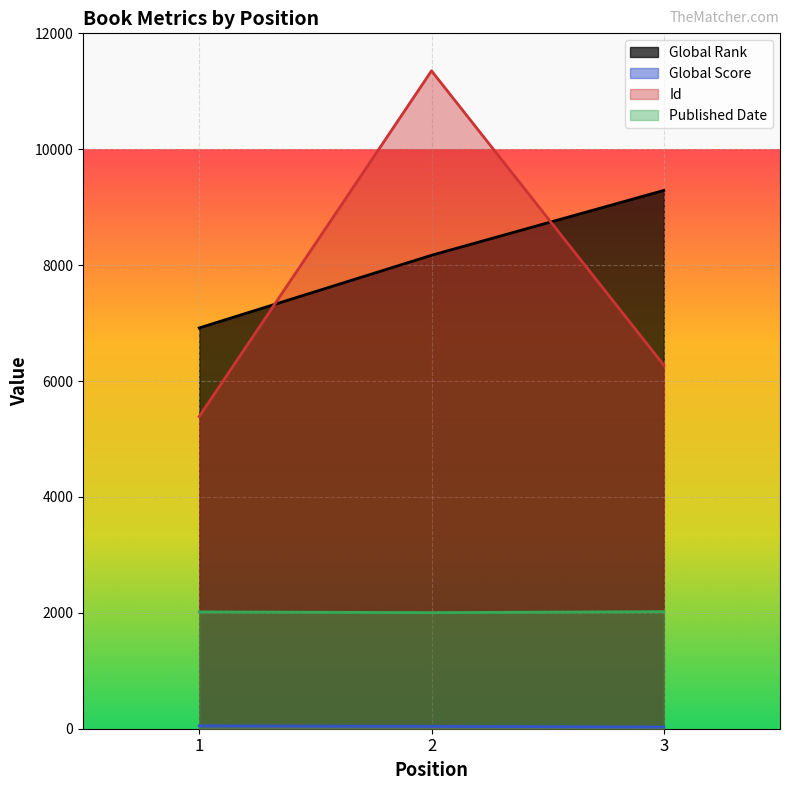

Between 2 and 3, which series saw the biggest shift?

Id